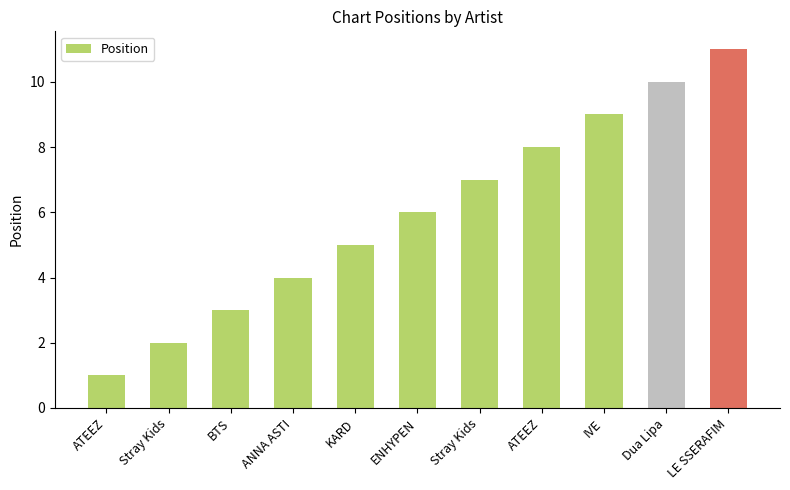

Reading right to left, list all the values displayed in this chart.

11	10	9	8	7	6	5	4	3	2	1